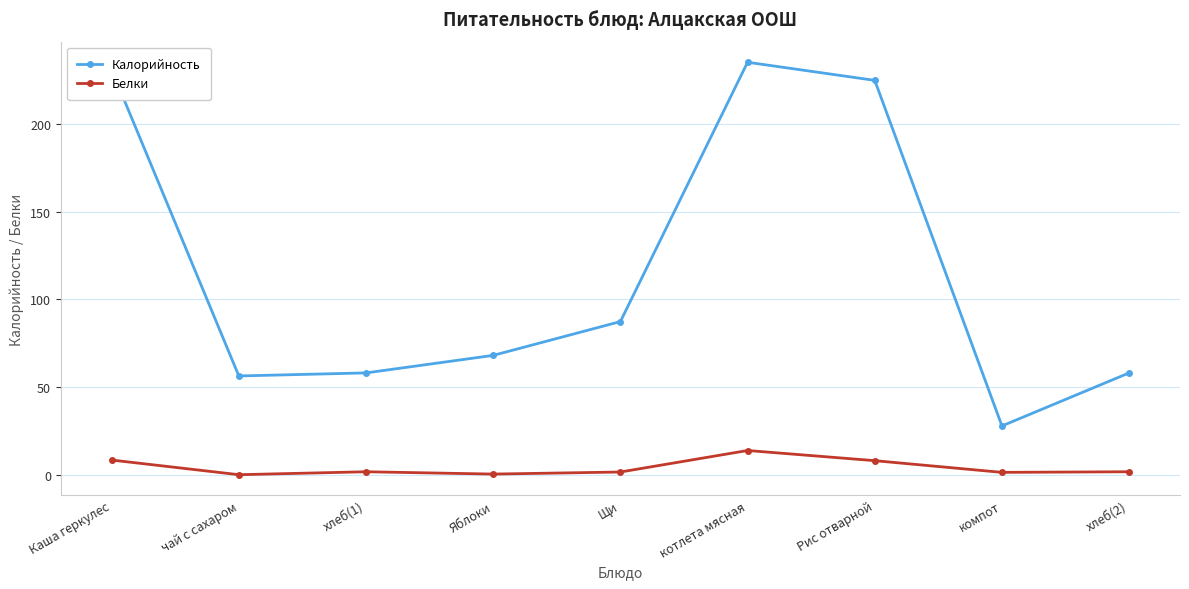

What is the spread (max minus min) of values at Каша геркулес?

222.2